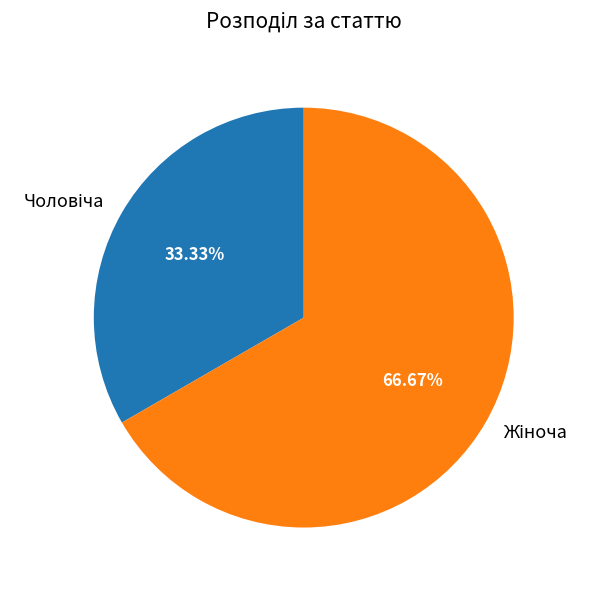

Does any single category account for the majority?

Yes